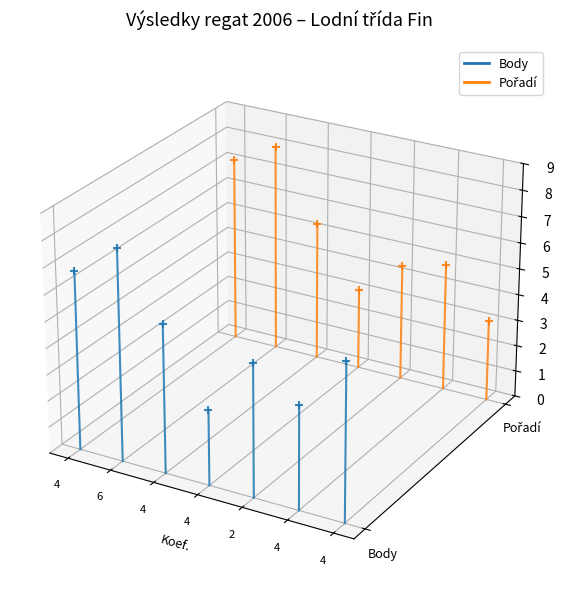

What are all the series names shown in the legend?

Body, Pořadí